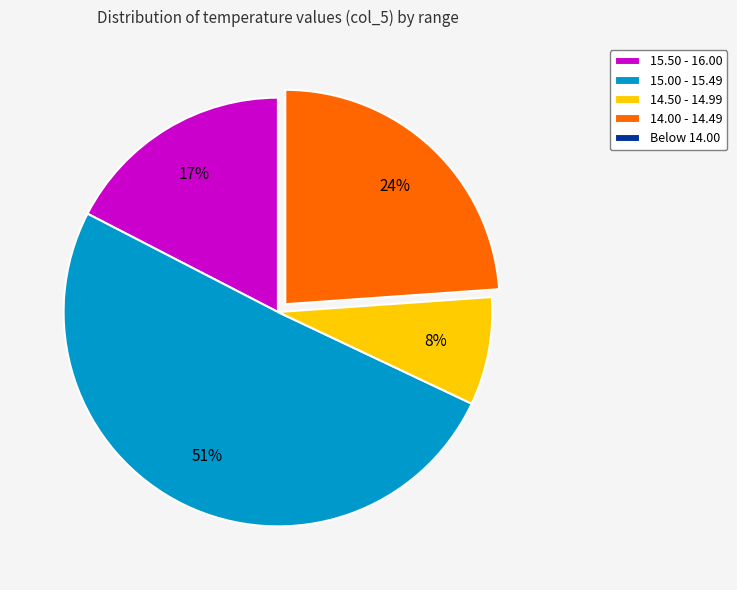

To the nearest percent, what is the average slice percentage?

20%